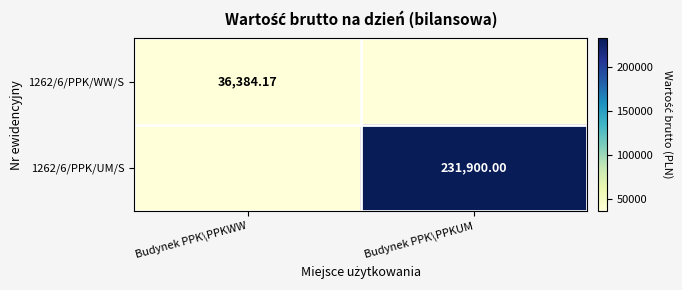

True or false: 1262/6/PPK/UM/S has a value of 0.0 at Budynek PPK\PPKWW.

True